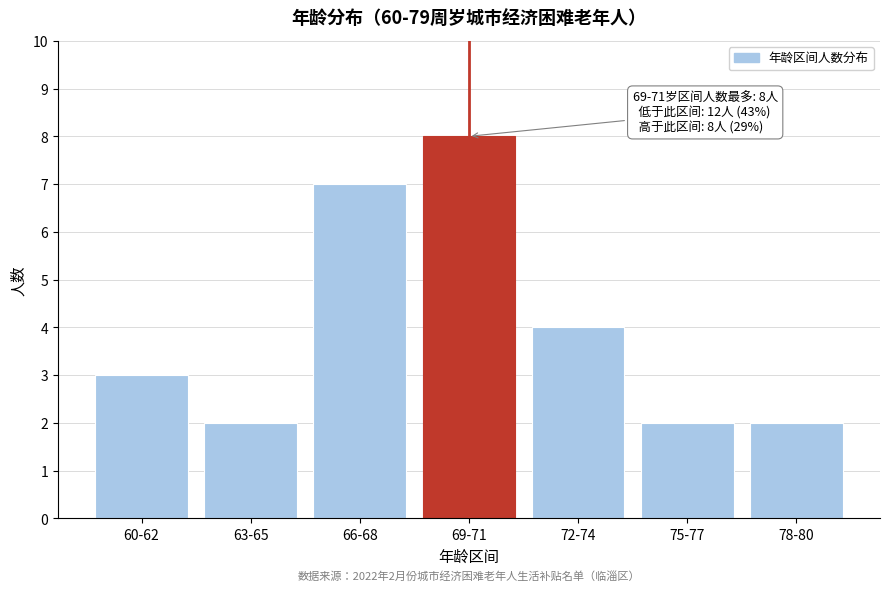

Reading left to right, list all the values displayed in this chart.

60-62=3	63-65=2	66-68=7	69-71=8	72-74=4	75-77=2	78-80=2